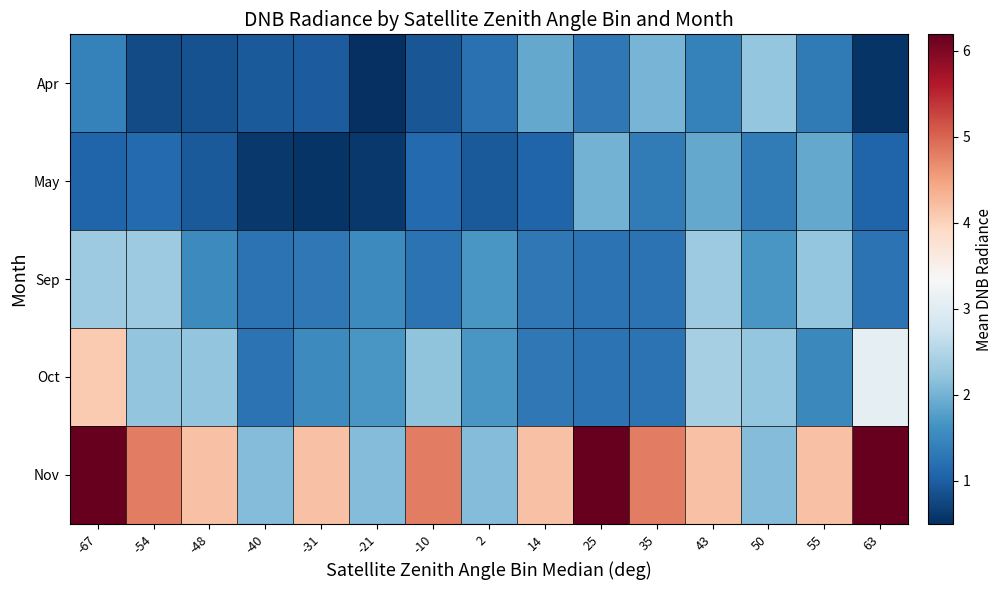

What is the smallest value displayed?

0.5